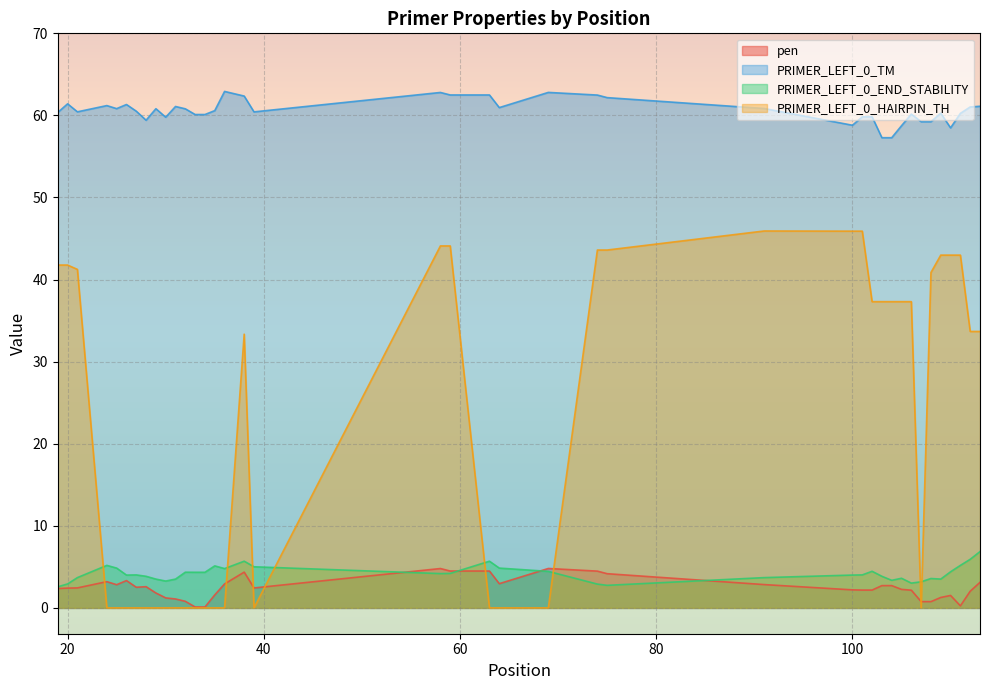

Is it true that PRIMER_LEFT_0_HAIRPIN_TH equals 0.0 at 30?

True